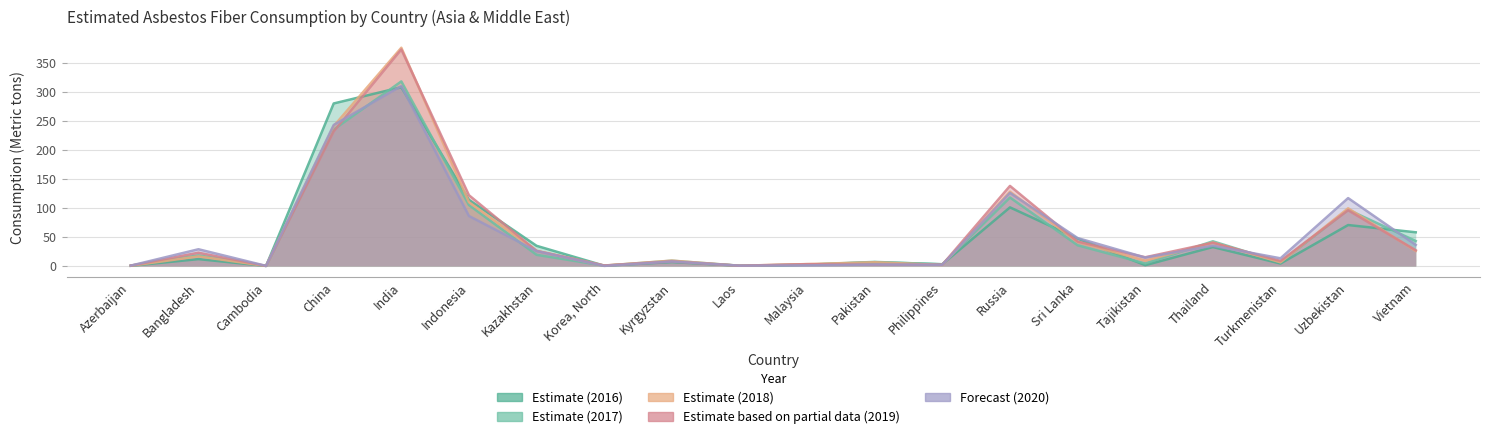

Does the chart display data point markers on the line(s)?

No